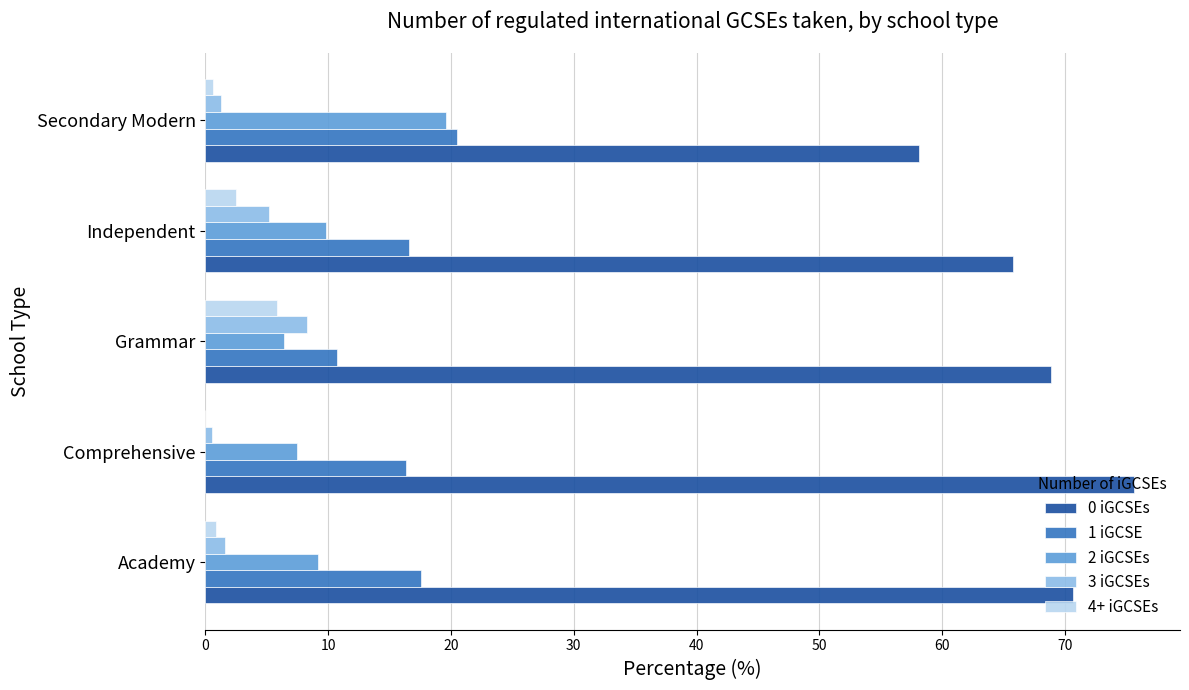

What is the maximum value for 2 iGCSEs?

19.6